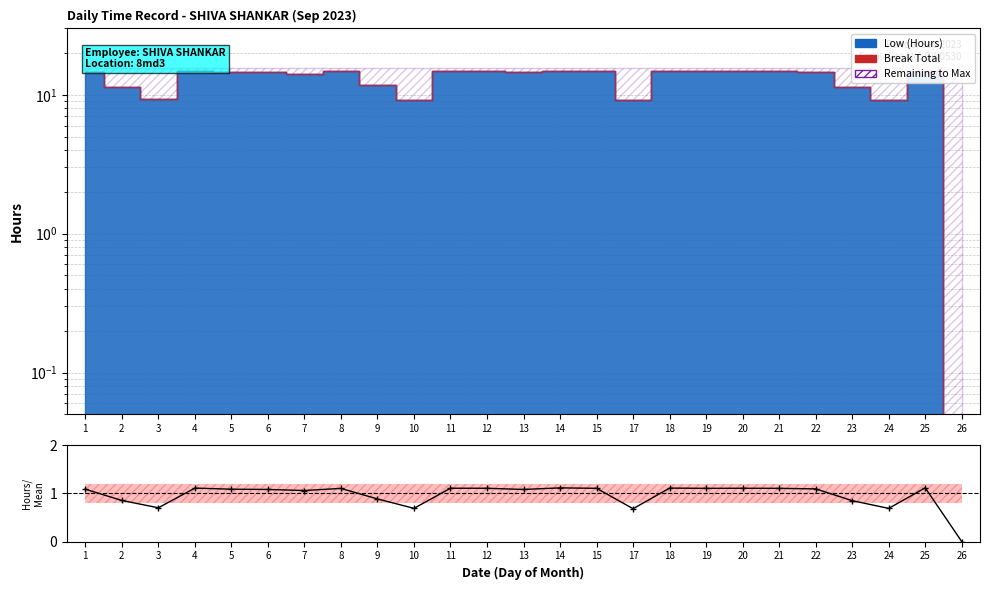

Read the value at 5.

1.1